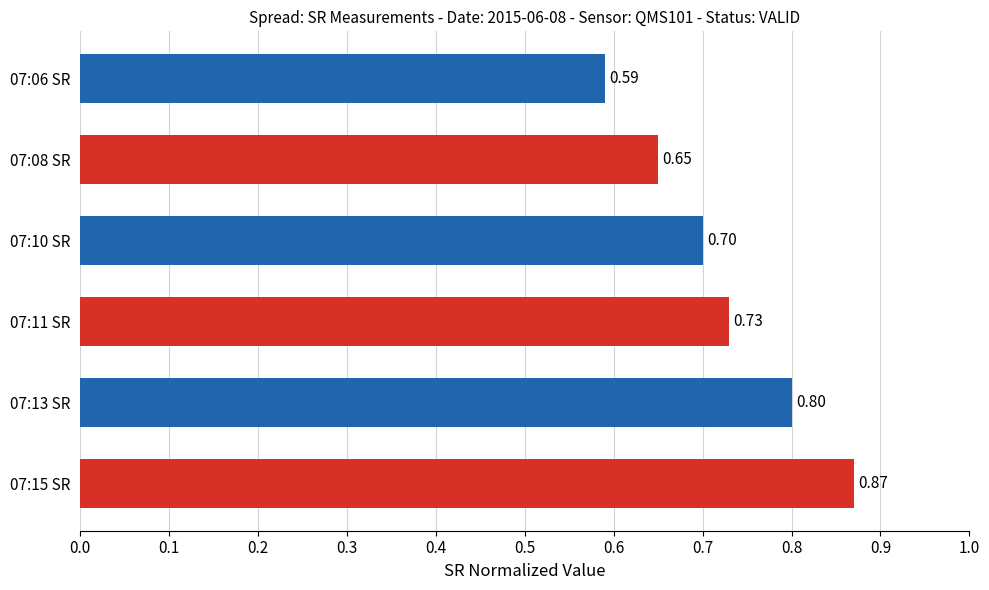

List the labels in order of value, largest first.

07:15 SR, 07:13 SR, 07:11 SR, 07:10 SR, 07:08 SR, 07:06 SR